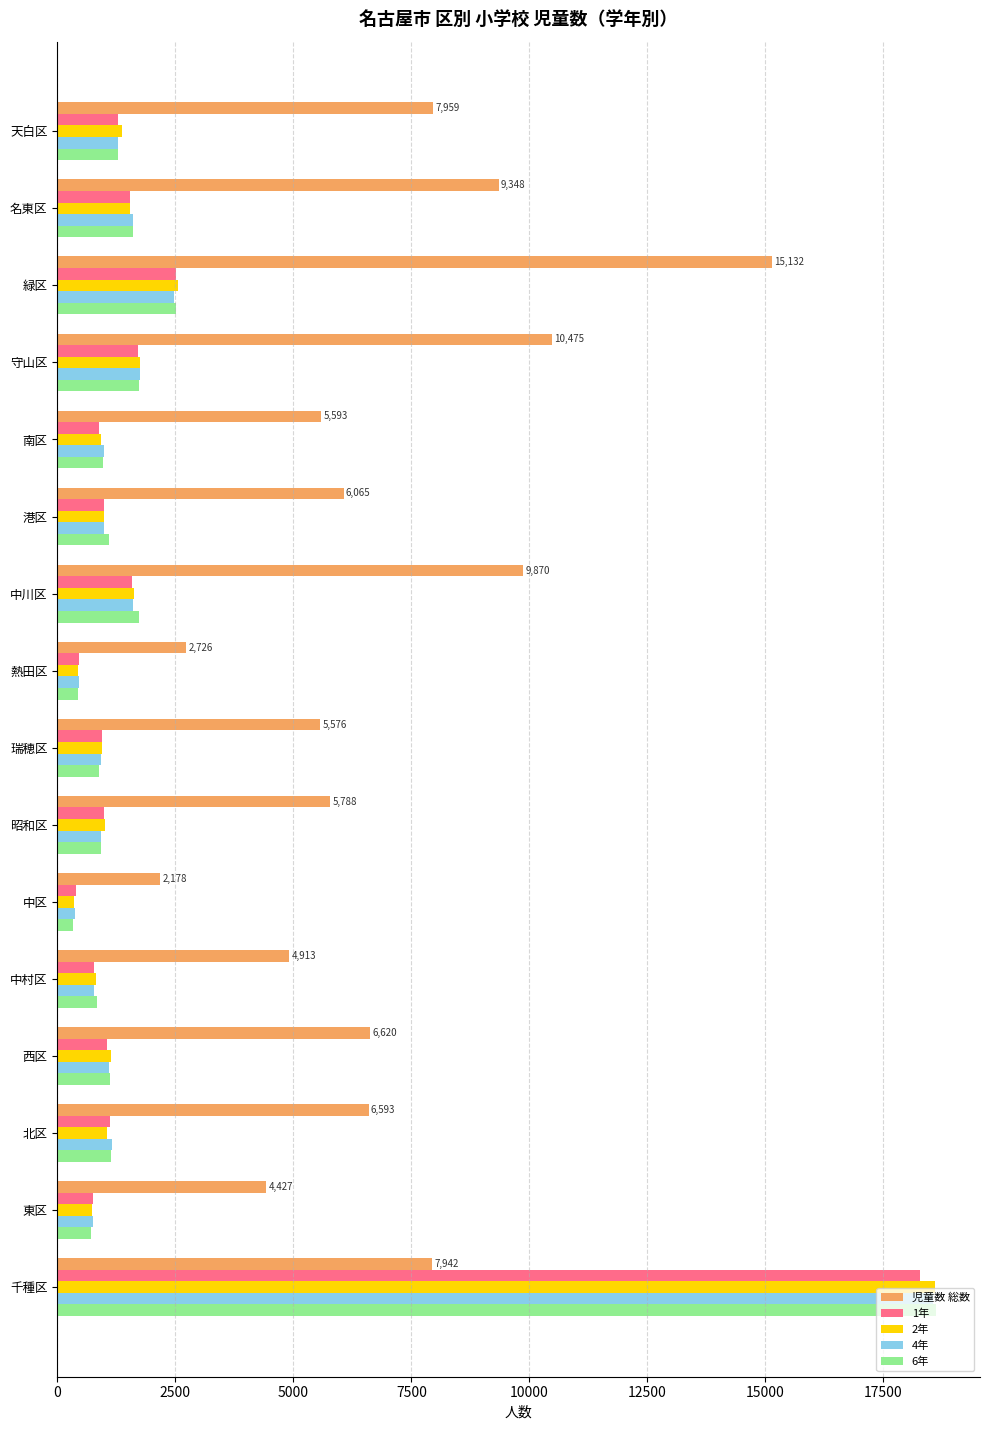

What is the sum of the 6年 values at 昭和区 and 東区?

1647